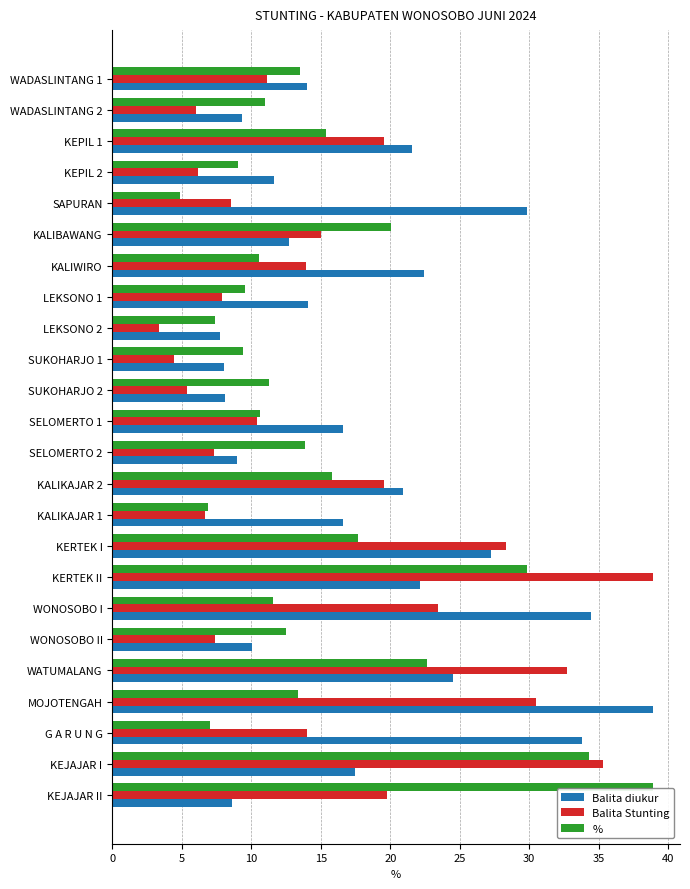

The value of Balita Stunting at KALIKAJAR 2 is 6.6. True or false?

False